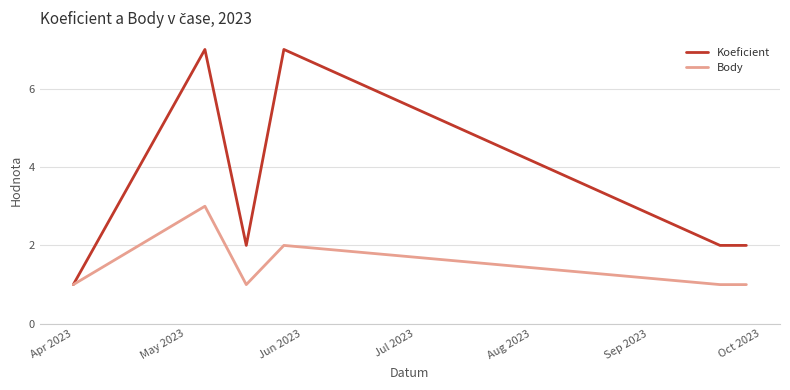

Which series has the largest total across all categories?

Koeficient